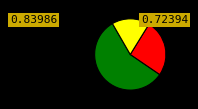

Does any single category account for the majority?

Yes